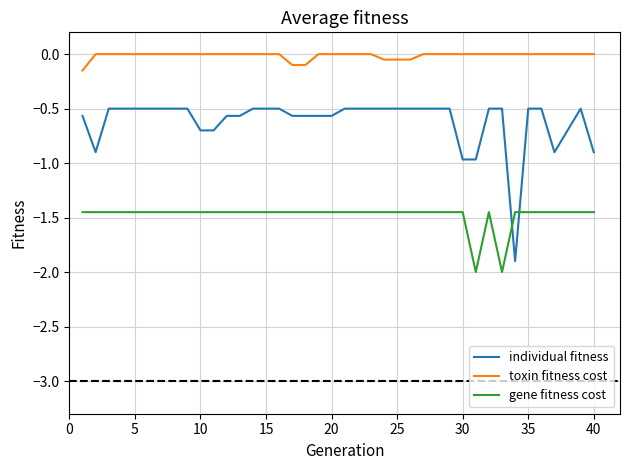

How many intersections are there between gene fitness cost and individual fitness?

2